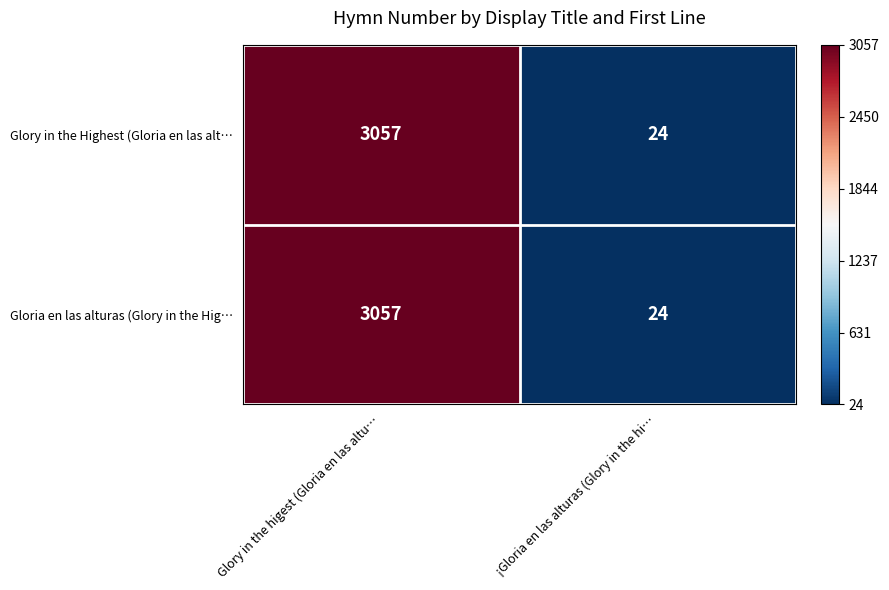

List the labels in order of Gloria en las alturas (Glory in the Hig… value, smallest first.

¡Gloria en las alturas (Glory in the hi…, Glory in the higest (Gloria en las altu…